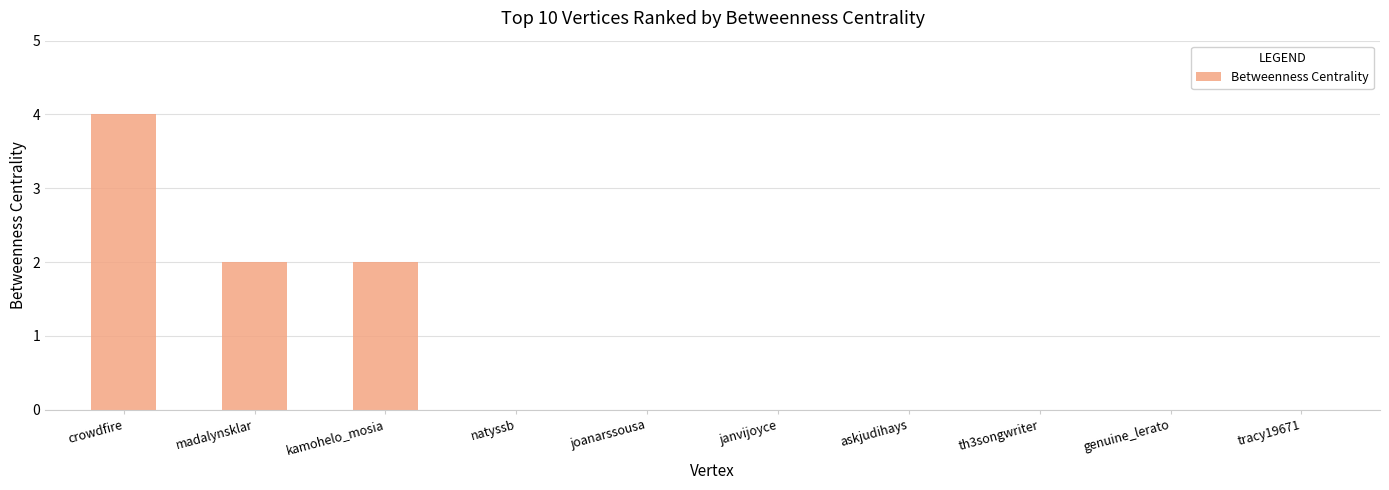

What is the maximum value shown in the chart?

4